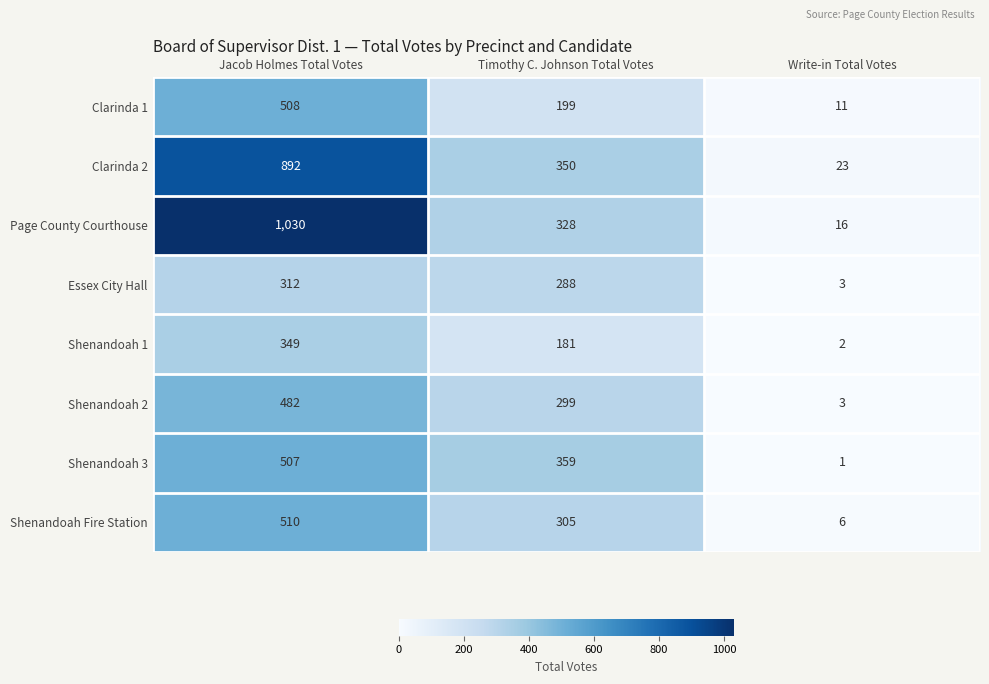

What is the maximum value for Clarinda 2?

892